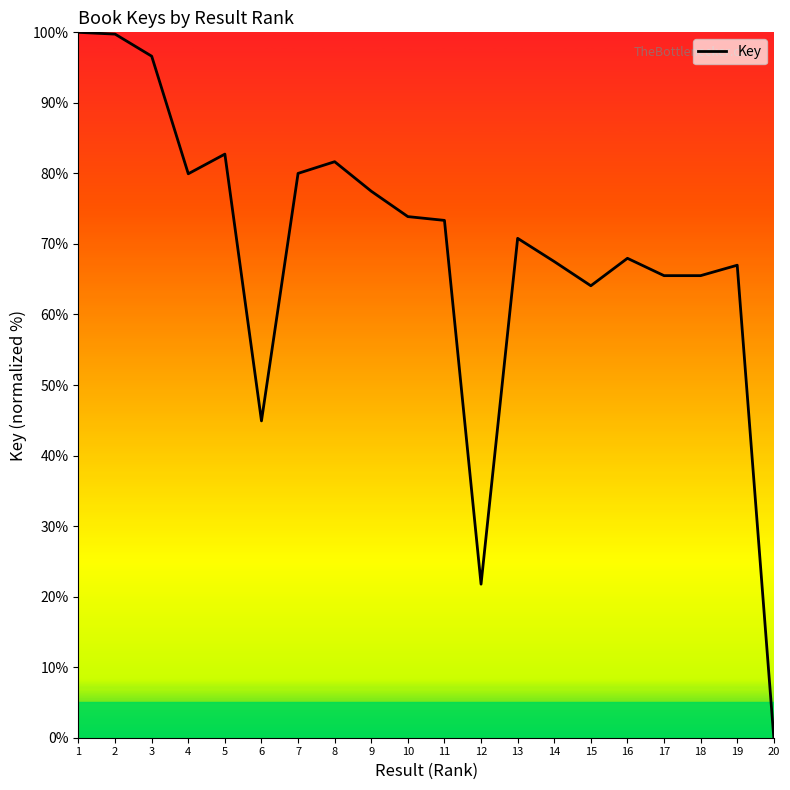

What is the change in value from 15 to 18?

+1.4